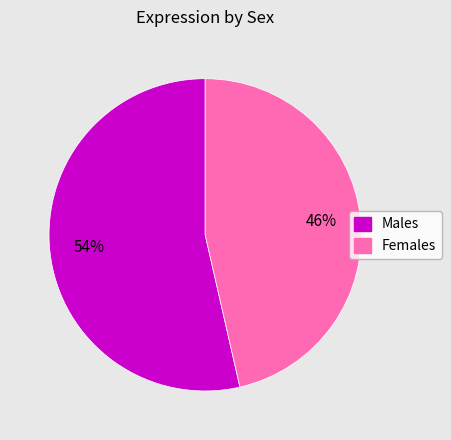

Is it true that Females is 46% of the pie?

True